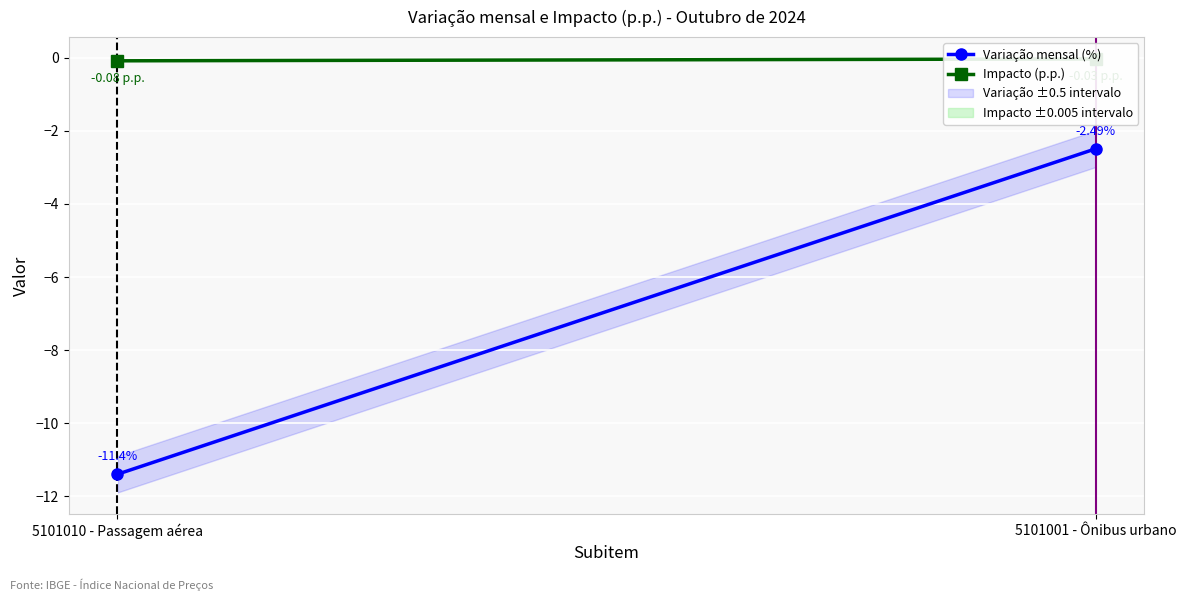

Is the value of Variação mensal (%) at 5101001 - Ônibus urbano greater than the value of Impacto (p.p.) at 5101001 - Ônibus urbano?

No